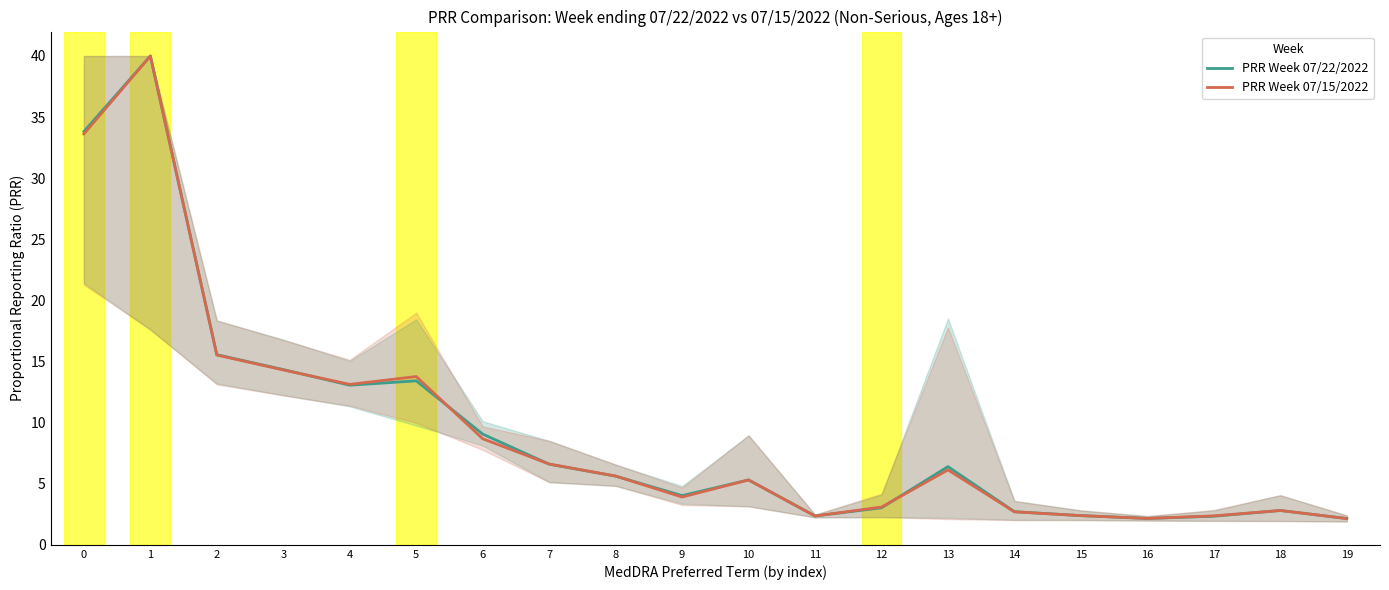

Which series changed the most between 15 and 16?

PRR Week 07/22/2022